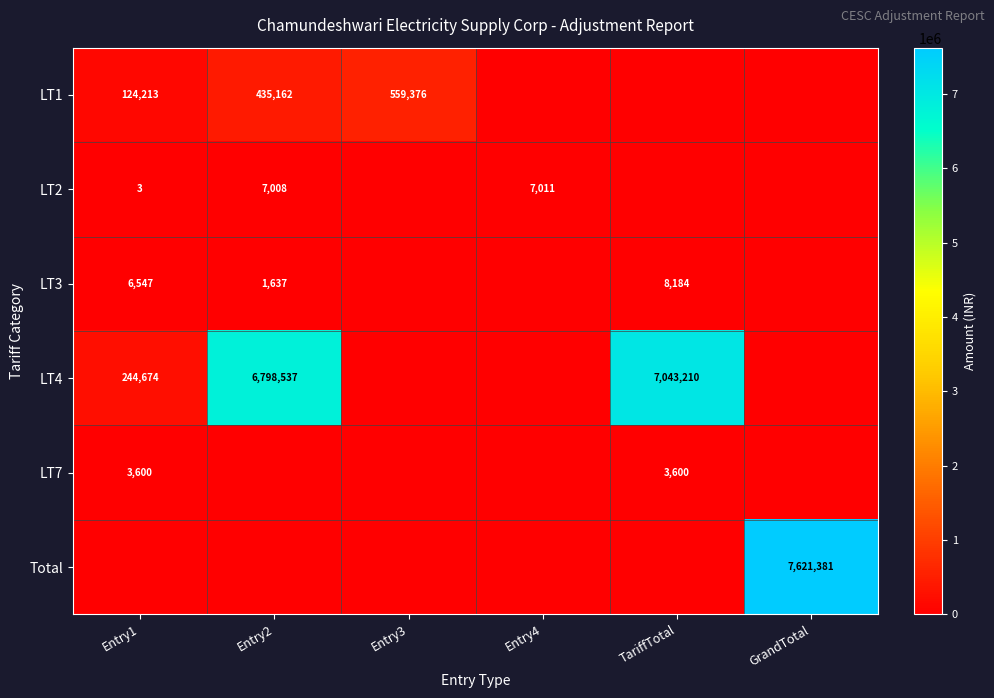

Is it true that LT2 equals 9595 at Entry4?

False